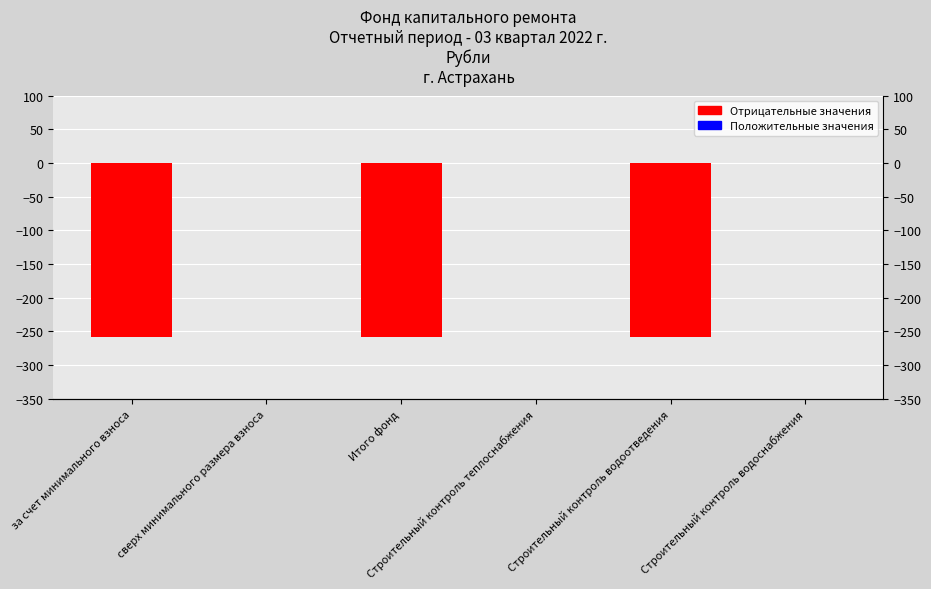

Reading left to right, list all the values displayed in this chart.

за счет минимального взноса=-258.7	сверх минимального размера взноса=0.0	Итого фонд=-258.7	Строительный контроль теплоснабжения=0.0	Строительный контроль водоотведения=-258.7	Строительный контроль водоснабжения=0.0